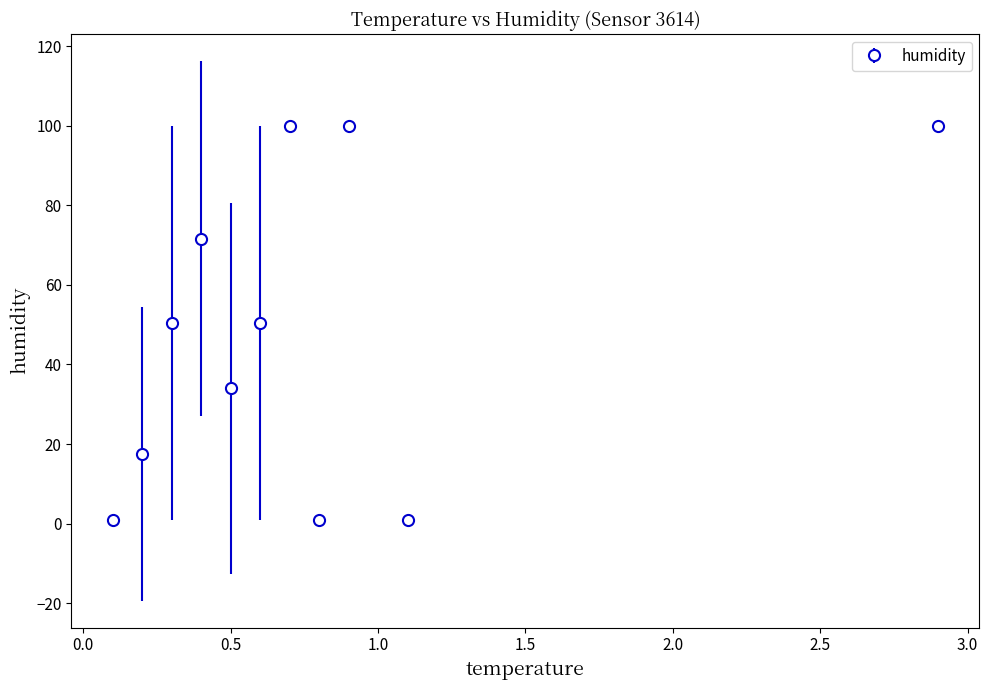

What is the maximum value shown in the chart?

99.9